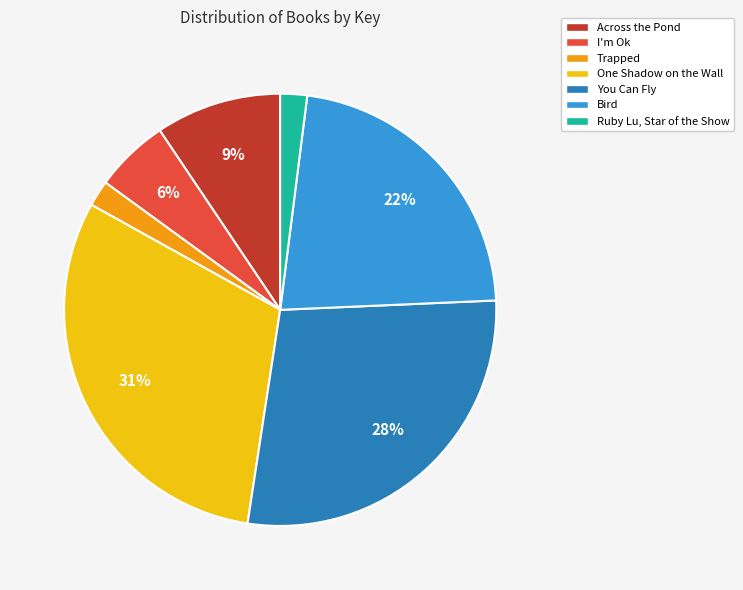

Combined, do I'm Ok and Ruby Lu, Star of the Show account for over 50%?

No